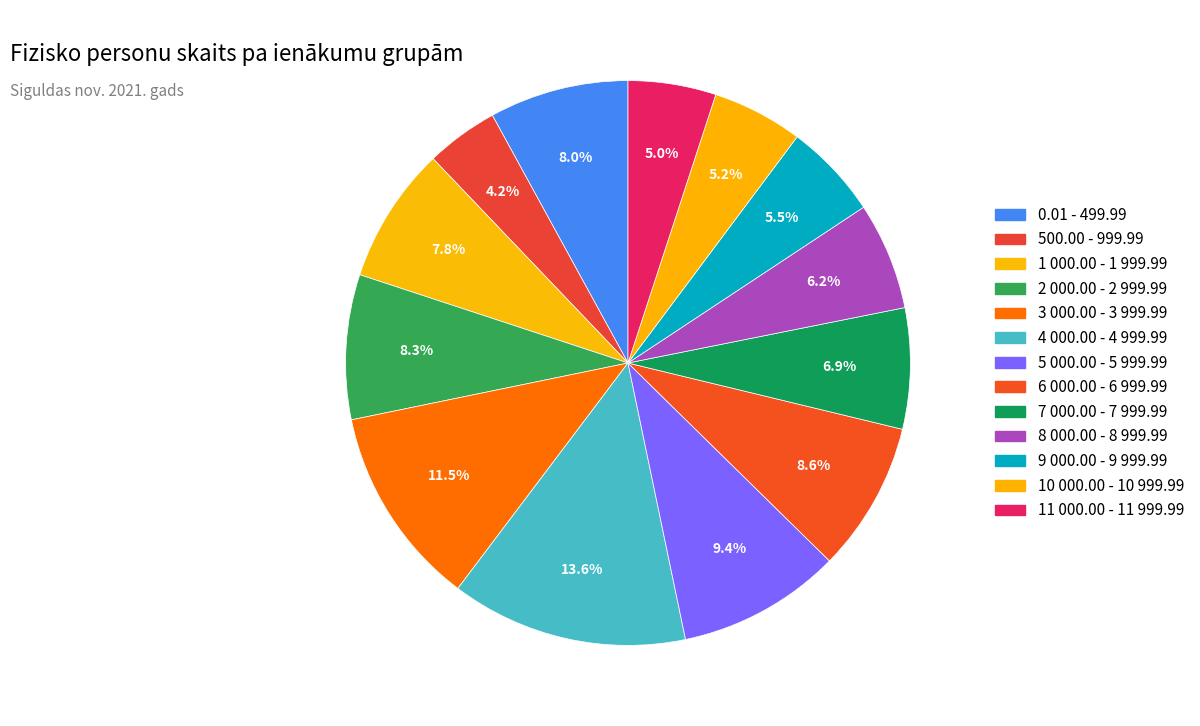

Is it true that 7 000.00 - 7 999.99 is 16% of the pie?

False